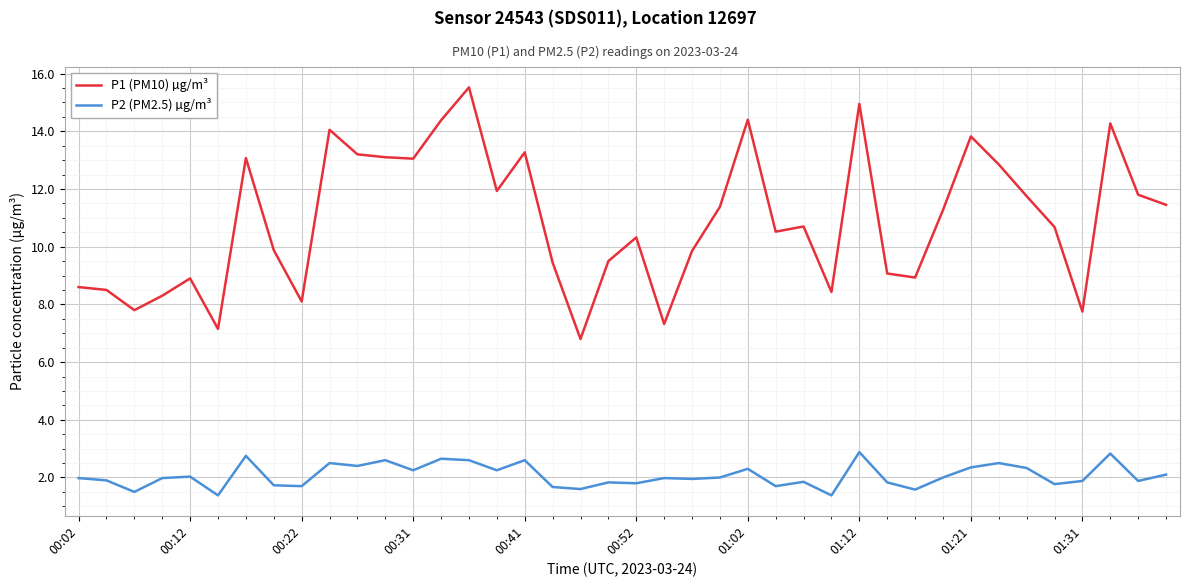

What is the difference between the maximum and second lowest values in the P1 (PM10) µg/m³ series?

8.4